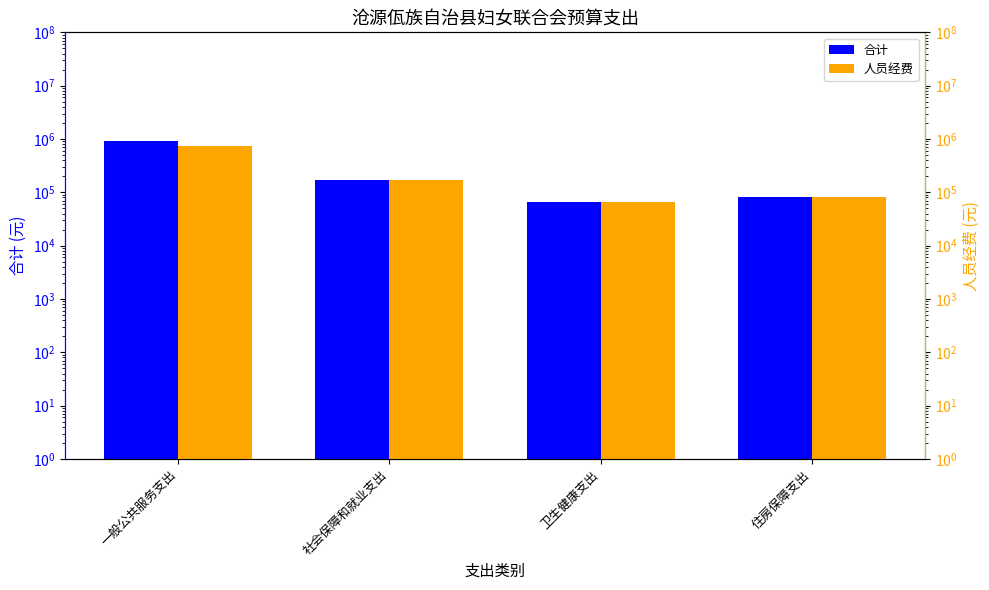

Rank the series by their average value, from highest to lowest.

合计, 人员经费